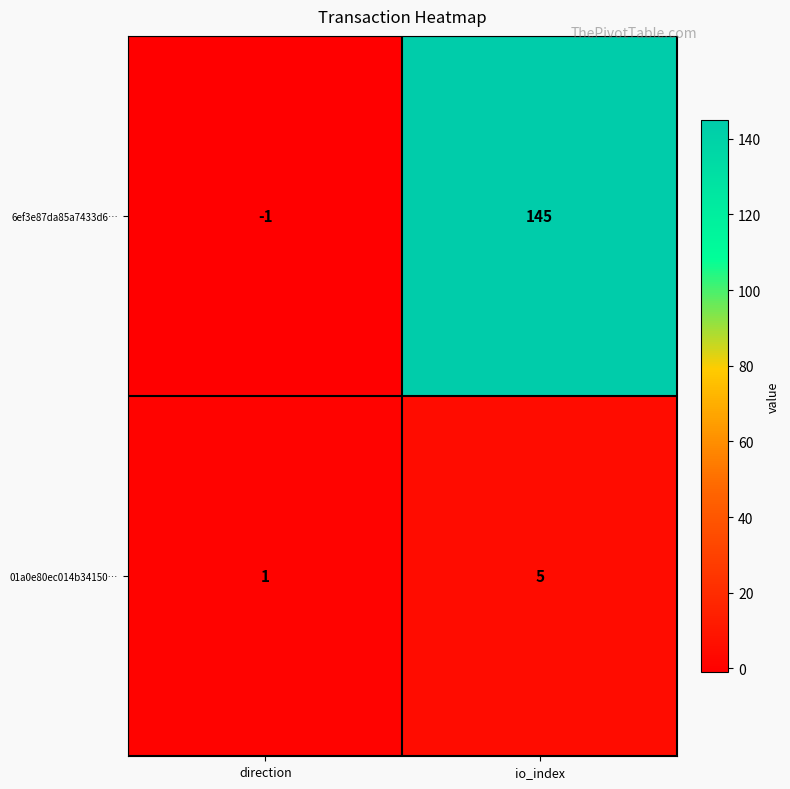

Reading right to left, extract all data points from this chart.

6ef3e87da85a7433d6…: io_index=145	direction=-1
01a0e80ec014b34150…: io_index=5	direction=1